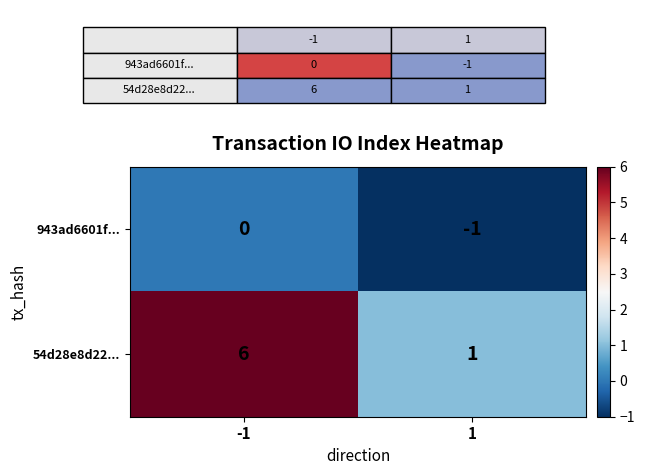

Count the number of data series in this chart.

2